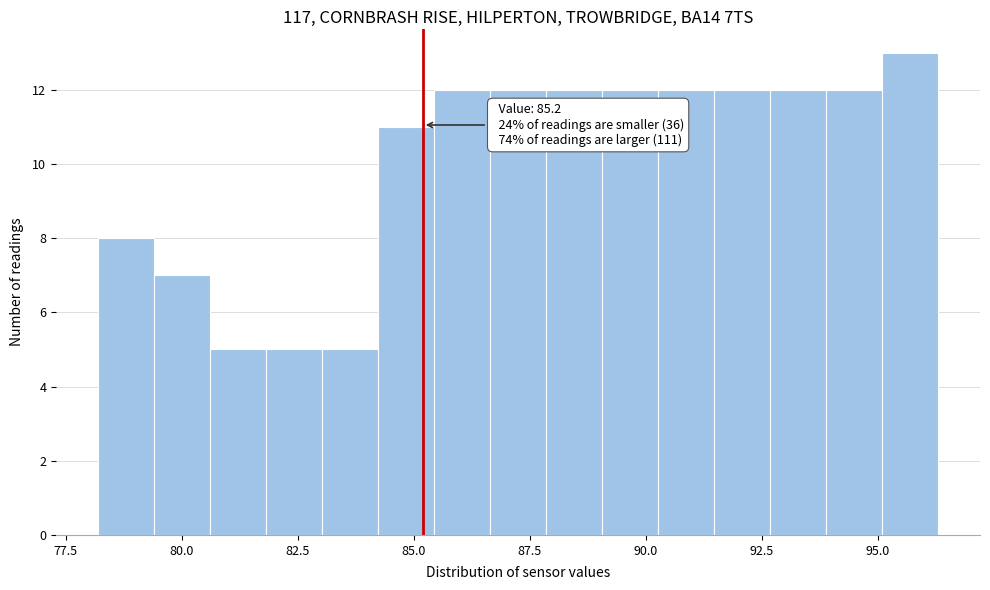

Around what value on the x-axis is the tallest bar? Give the approximate position of its centre, as read against the axis.

95.5